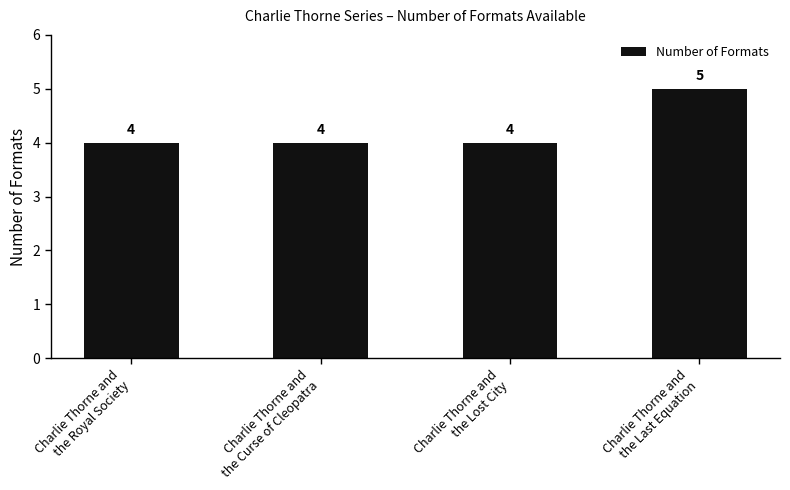

What is the sum of all values?

17